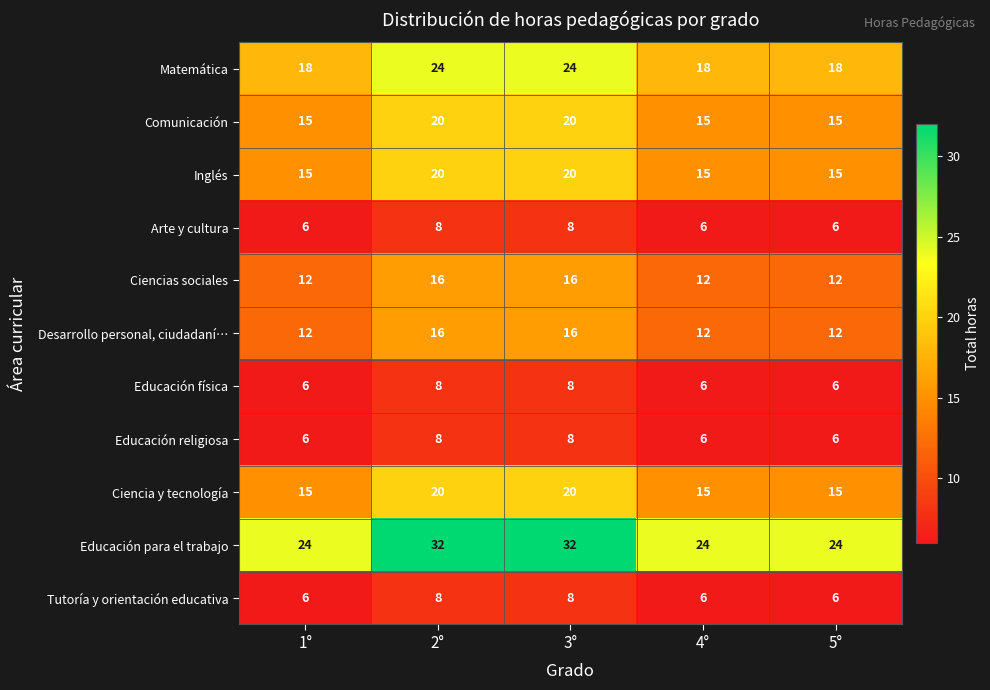

Count the number of data series in this chart.

11